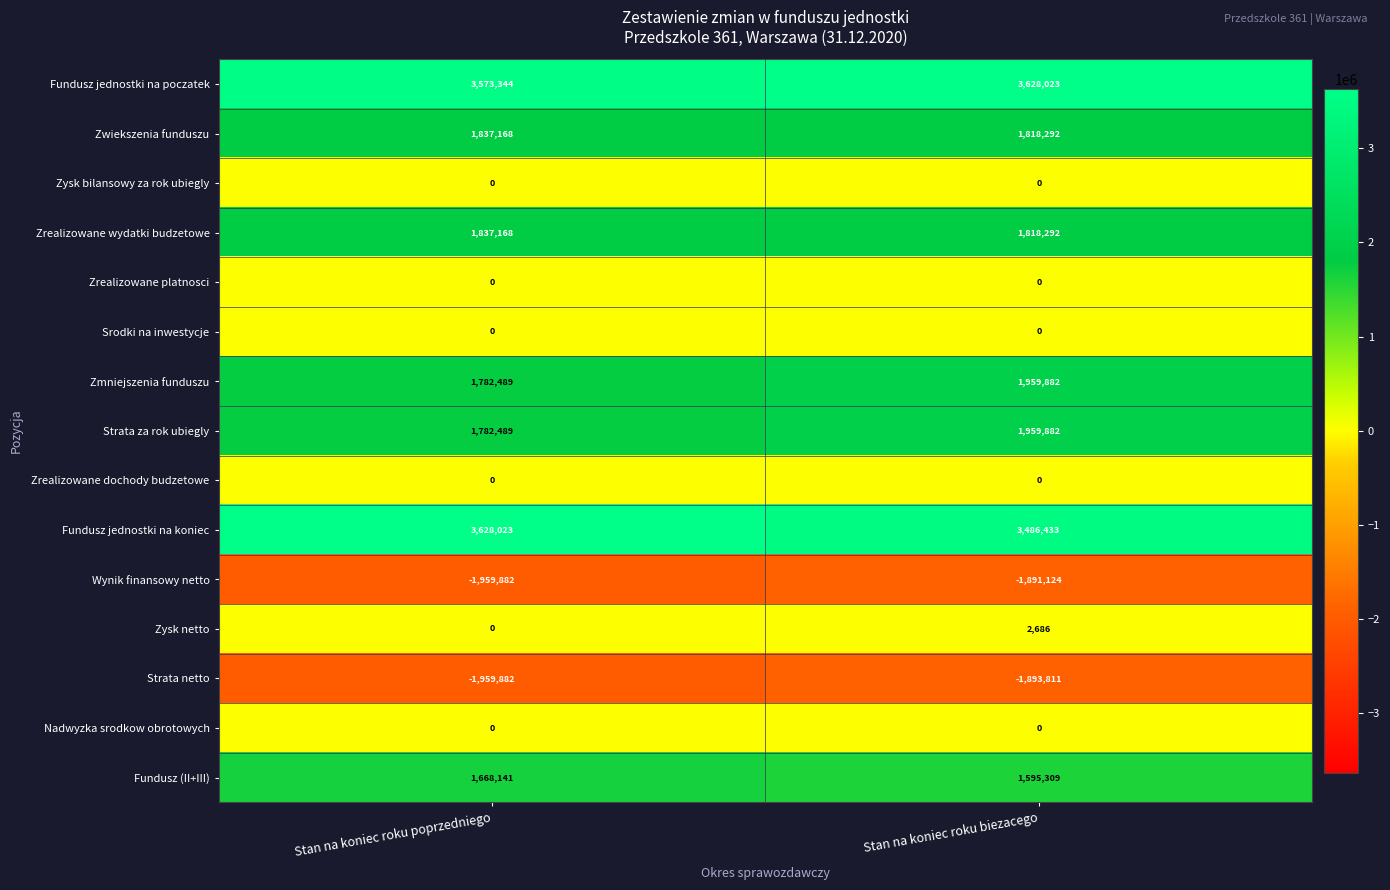

What is the difference between the highest and lowest values at Stan na koniec roku biezacego?

5521834